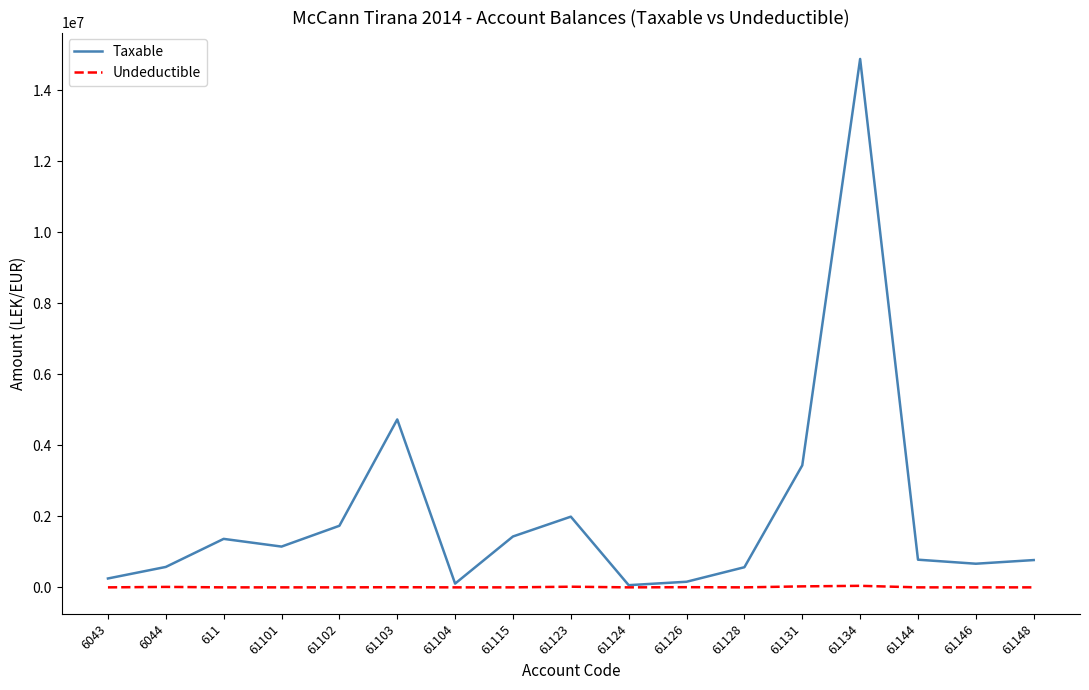

The value of Taxable at 61102 is 949082.7. True or false?

False